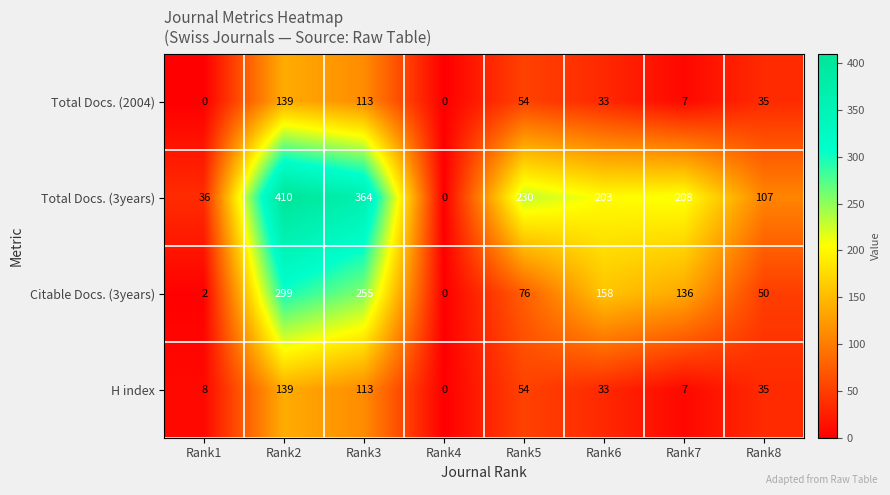

What is the difference between the maximum and second lowest values in the H index series?

132